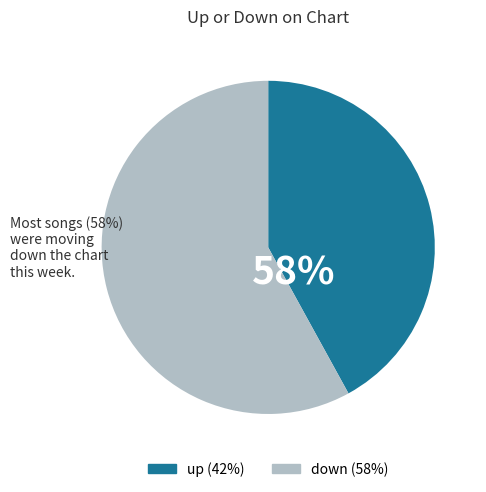

Rank the categories by value from highest to lowest.

down, up